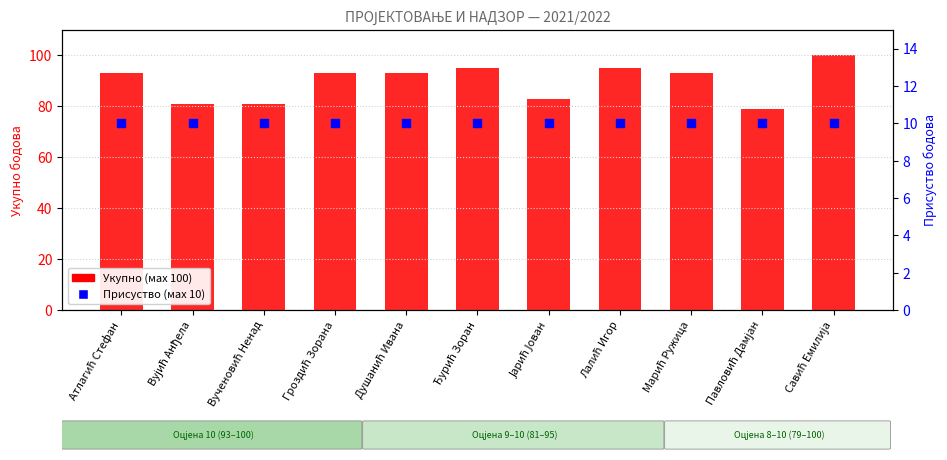

What are all the series names shown in the legend?

Укупно (мах 100), Присуство (мах 10)